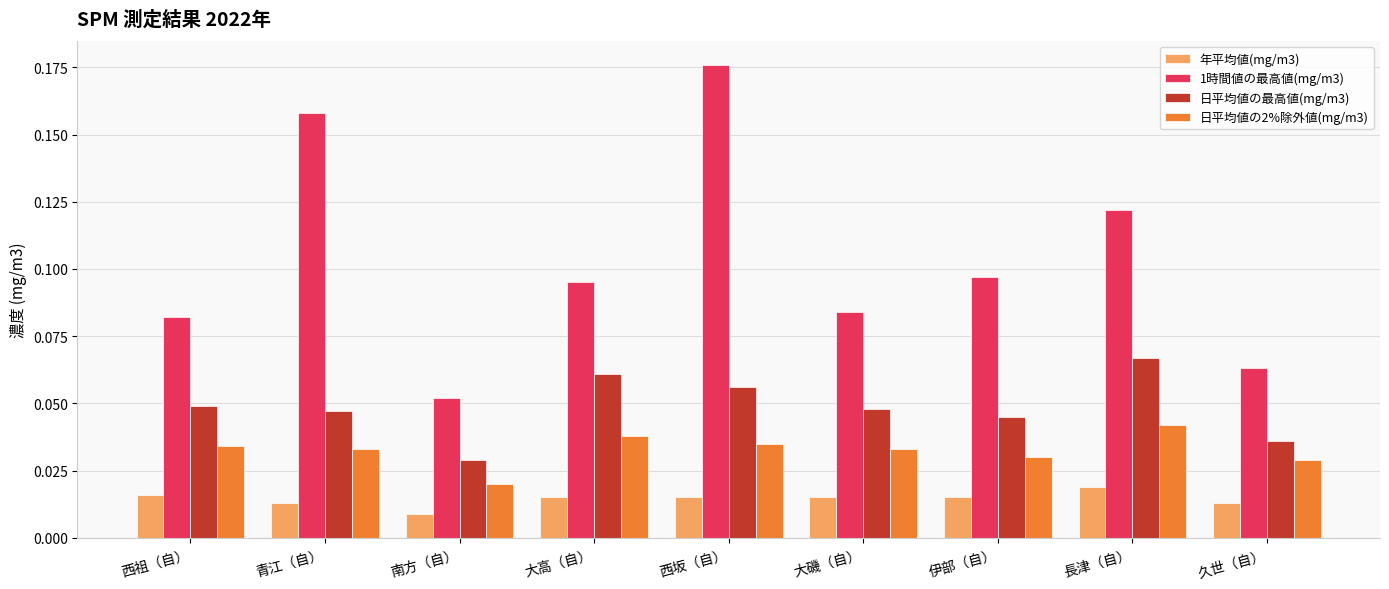

Which label corresponds to the smallest value in the chart?

南方（自）